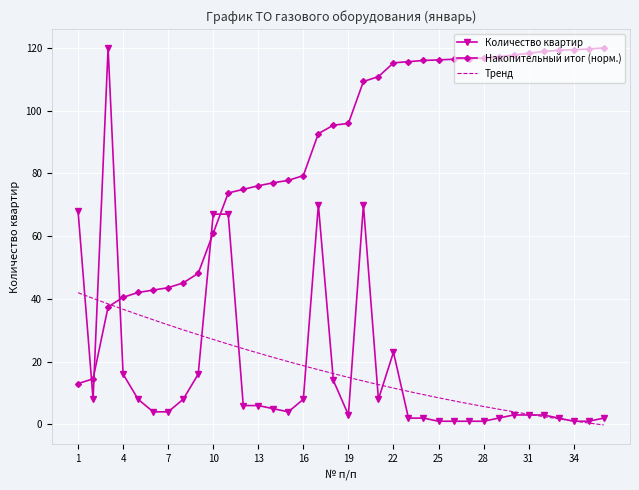

What is the sum of all values?

628